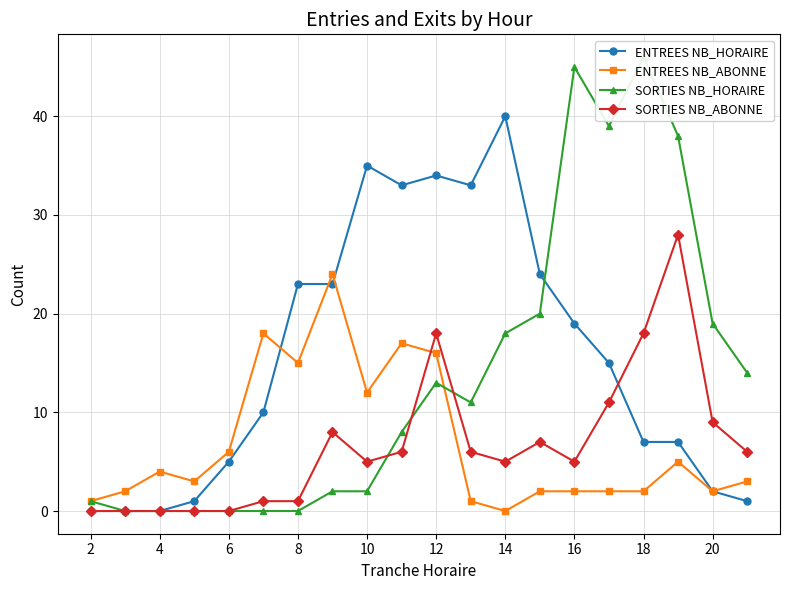

Is this an area chart (filled region under the line)?

No